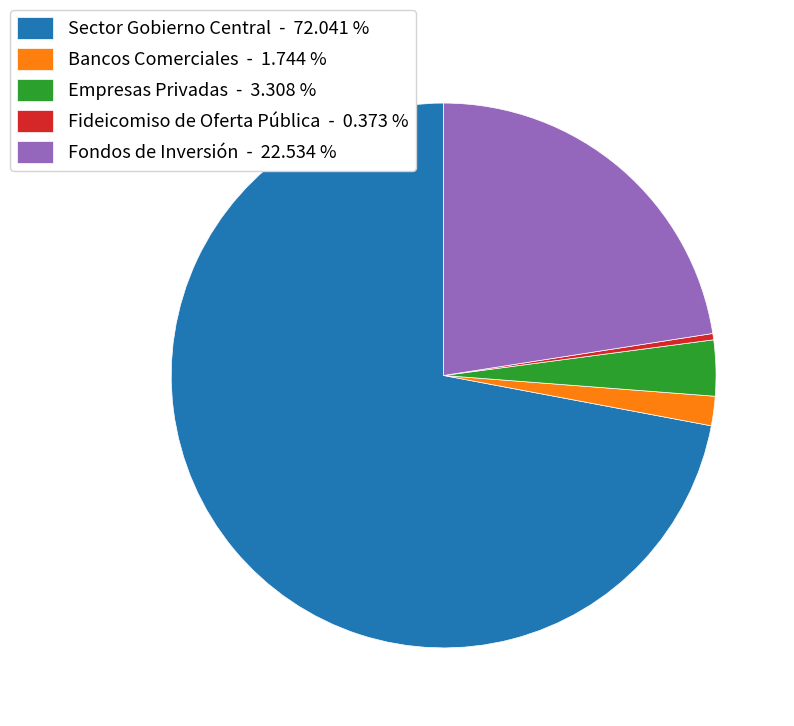

The Fondos de Inversión slice represents 15% of the pie. True or false?

False